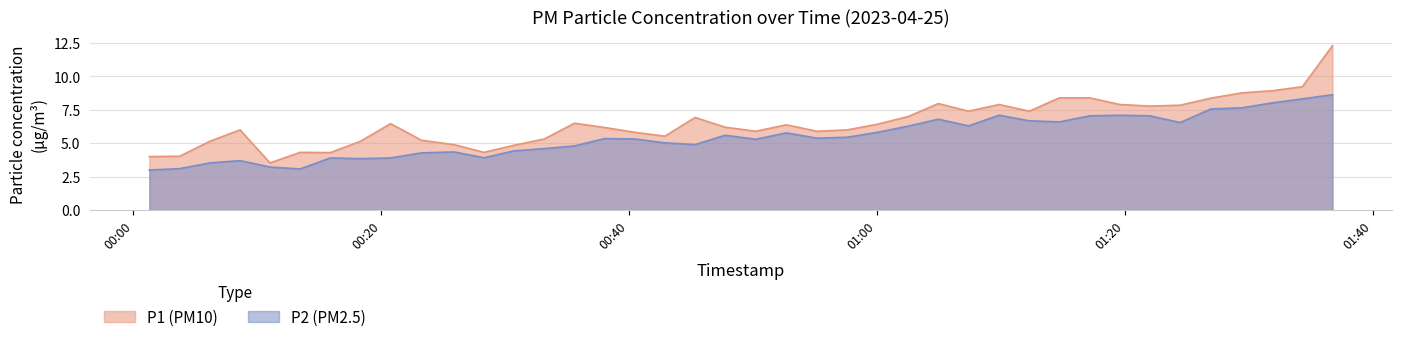

Rank the series by their maximum value, from lowest to highest.

P2 (PM2.5), P1 (PM10)